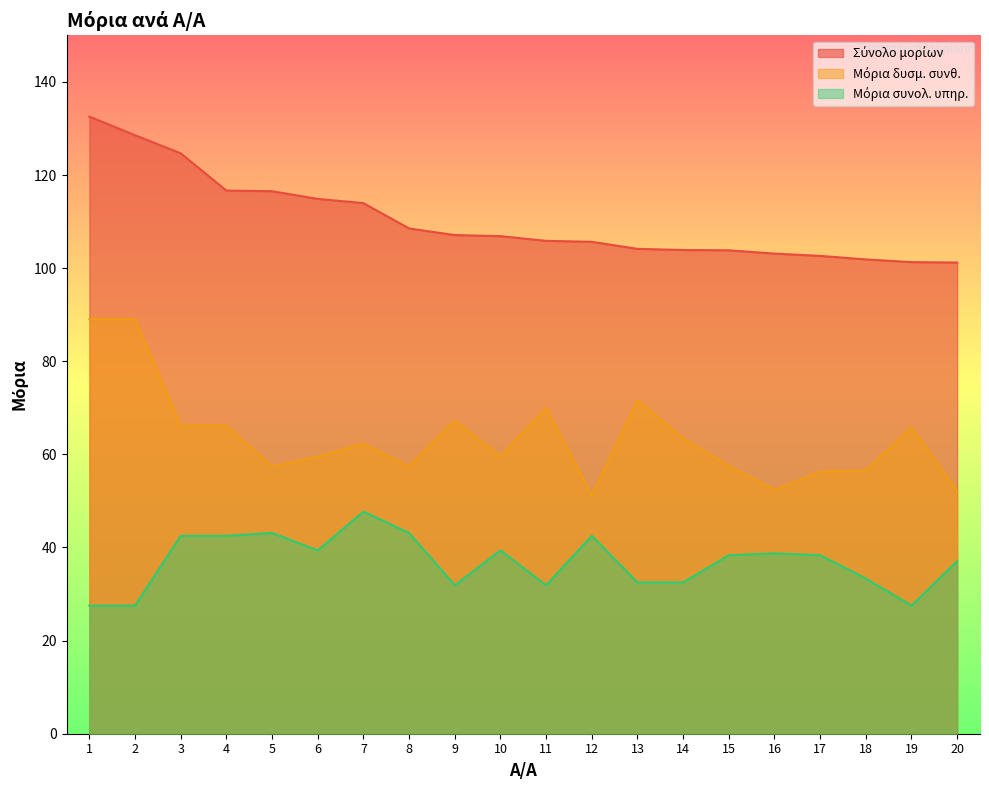

Which has a higher value, 17 or 2?

2